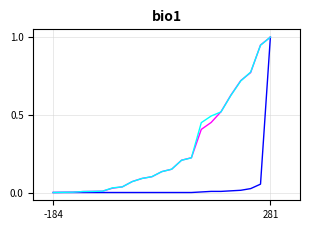

How many lines are shown in the chart?

3